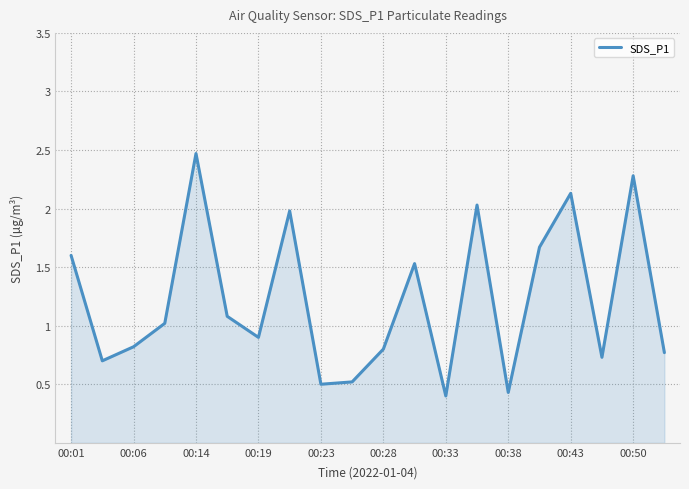

What is the difference between the maximum and minimum values?

2.1